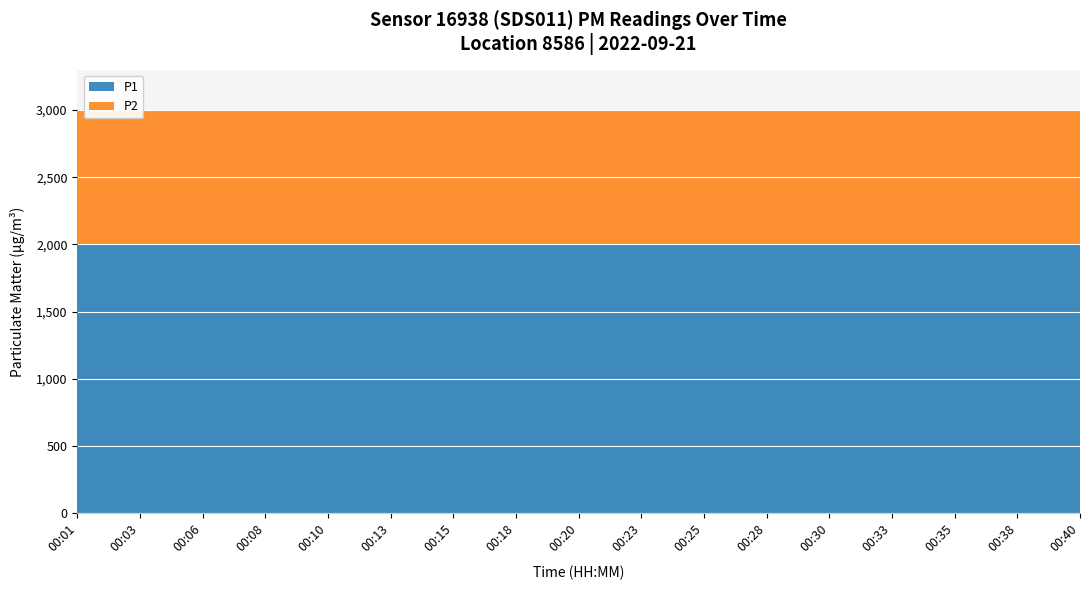

What is the value of the P2 point at the 3rd from the left?

999.9